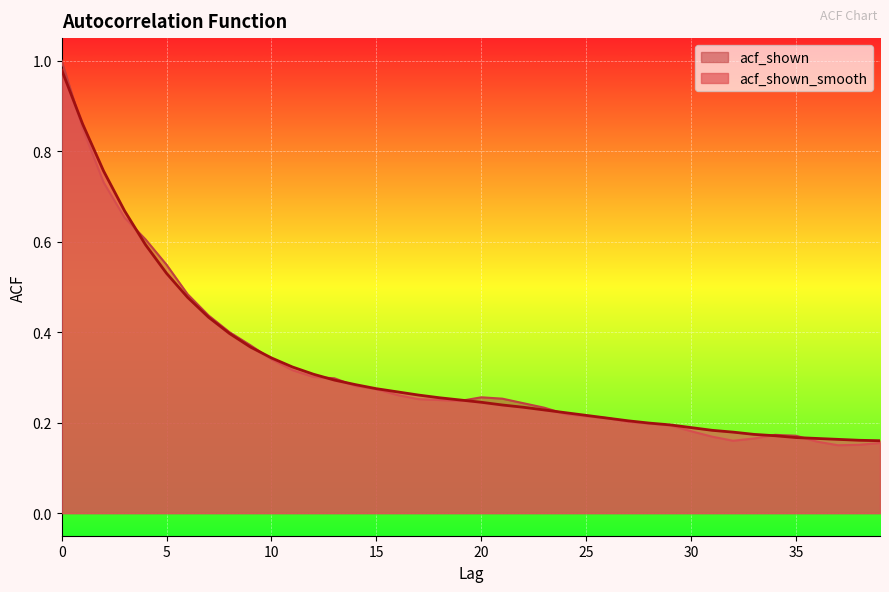

What is the average value of the acf_shown series?

0.3